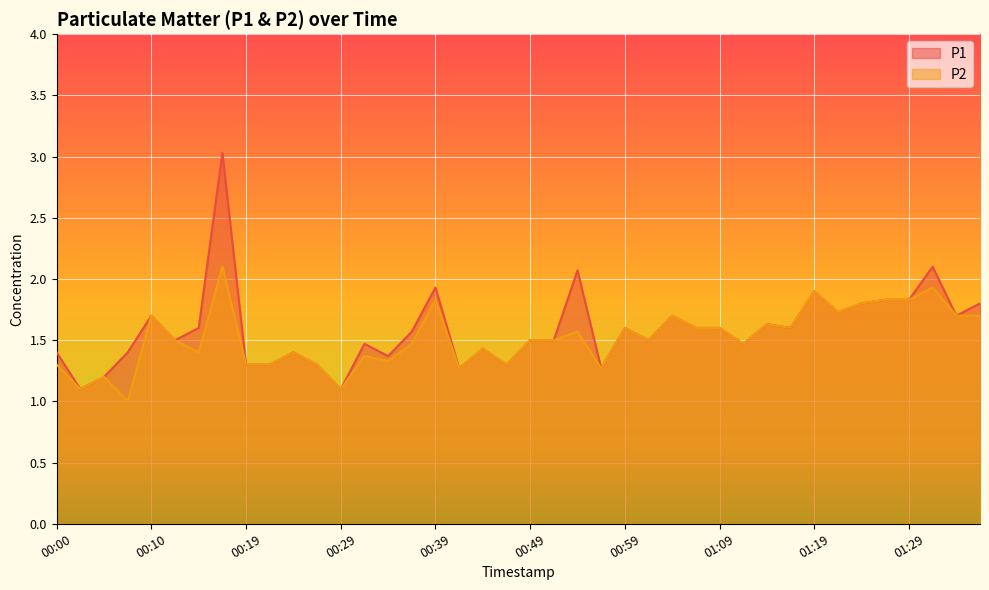

What is the smallest value displayed?

1.0